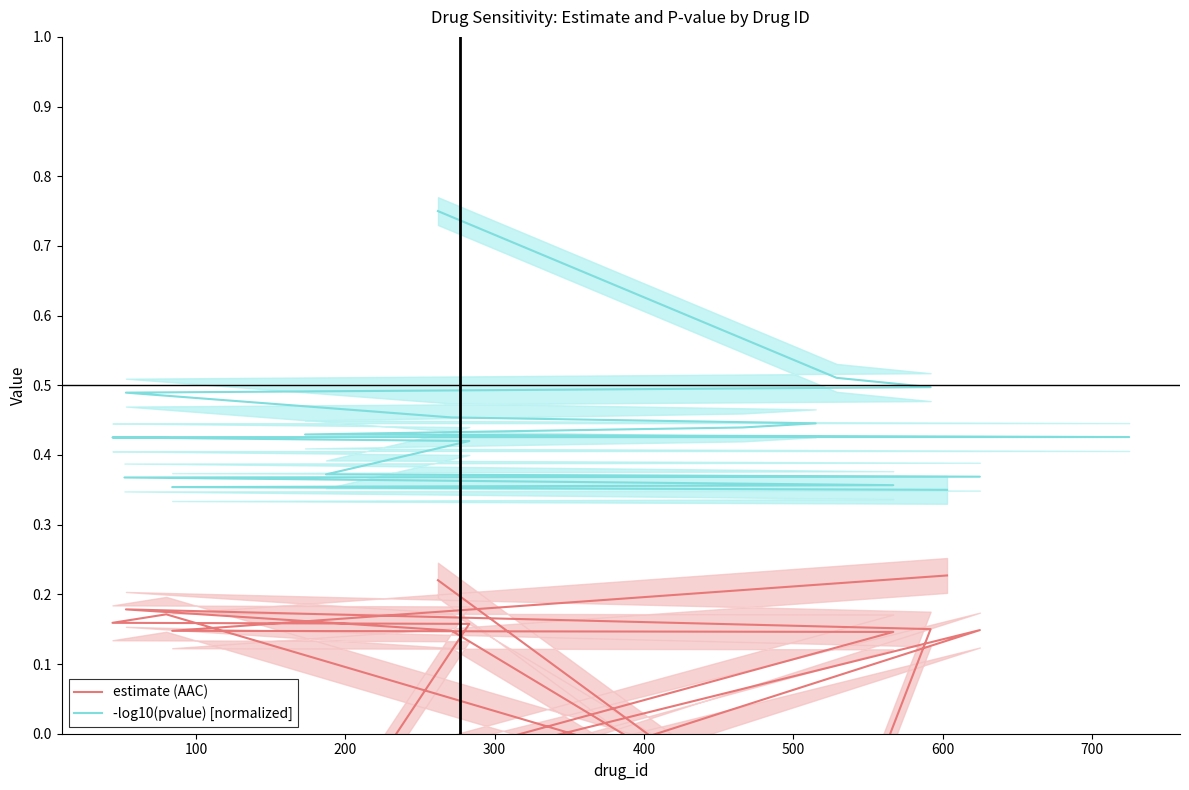

Reading left to right, transcribe all the data shown in this chart.

estimate (AAC): 0.2	-0.2	0.2	0.2	0.1	-0.2	-0.2	-0.2	-0.2	0.2	0.2	0.2	-0.2	0.1	-0.2	0.1	0.1	0.2
-log10(pvalue) [normalized]: 0.8	0.5	0.5	0.5	0.5	0.4	0.4	0.4	0.4	0.4	0.4	0.4	0.4	0.4	0.4	0.4	0.4	0.3